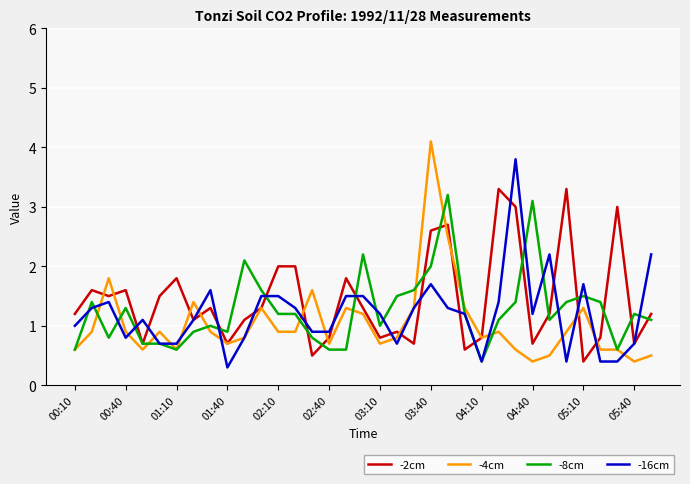

What is the lowest value of the -2cm series?

0.4